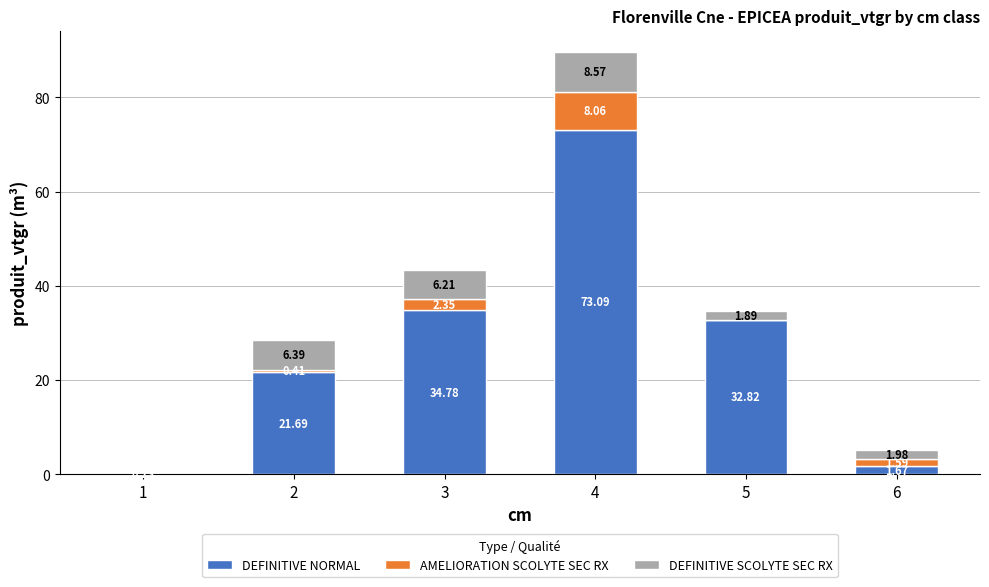

What is the total value across all series at 3?

43.3